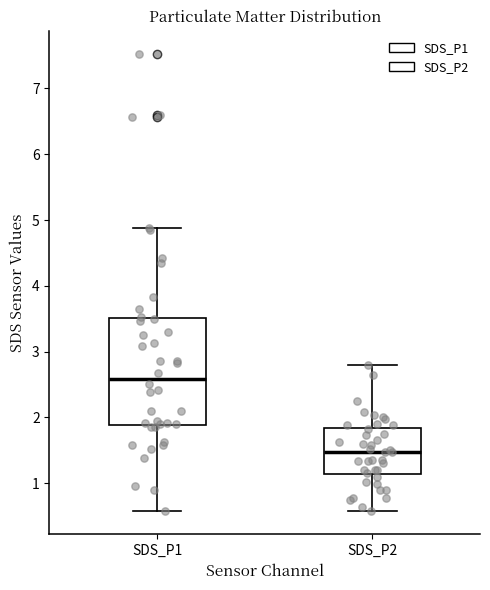

Reading left to right, read every box against the y-axis: the position of its median line, the range the box covers, and the ends of its whiskers. The values are not printed on the chart, so give them approximately, as read against the axis.

SDS_P1: median 2.6, box 1.9 to 3.5, whiskers 0.6 to 4.9
SDS_P2: median 1.5, box 1.1 to 1.8, whiskers 0.6 to 2.8